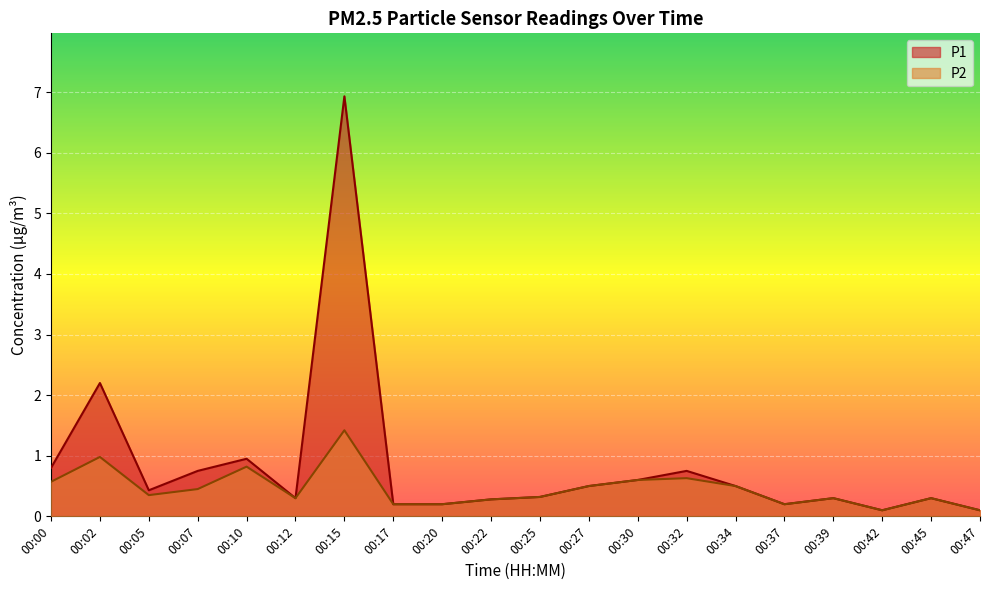

What is the lowest value of the P2 series?

0.1